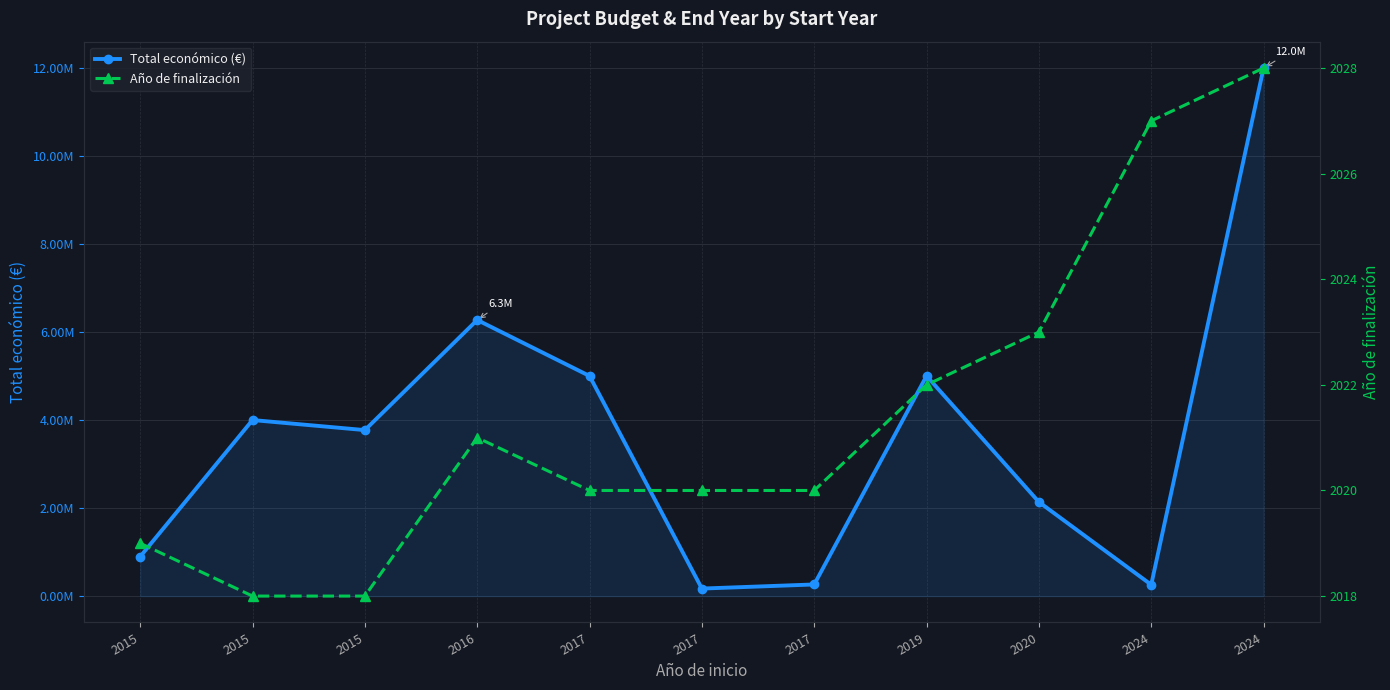

Is it true that Total económico (€) equals 3261648 at 2020?

False